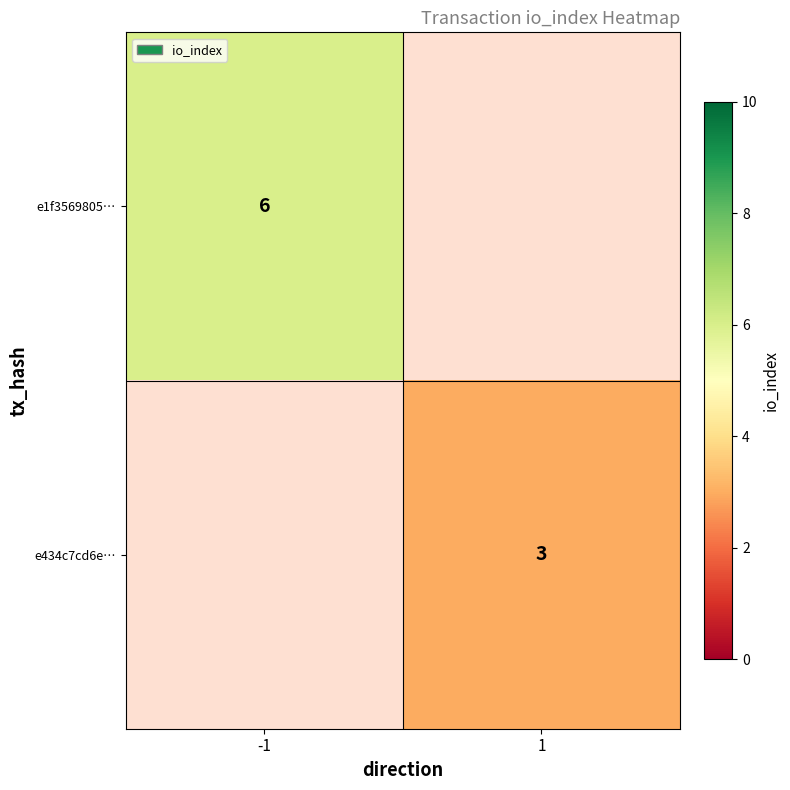

Is it true that e1f3569805… equals 9 at -1?

False